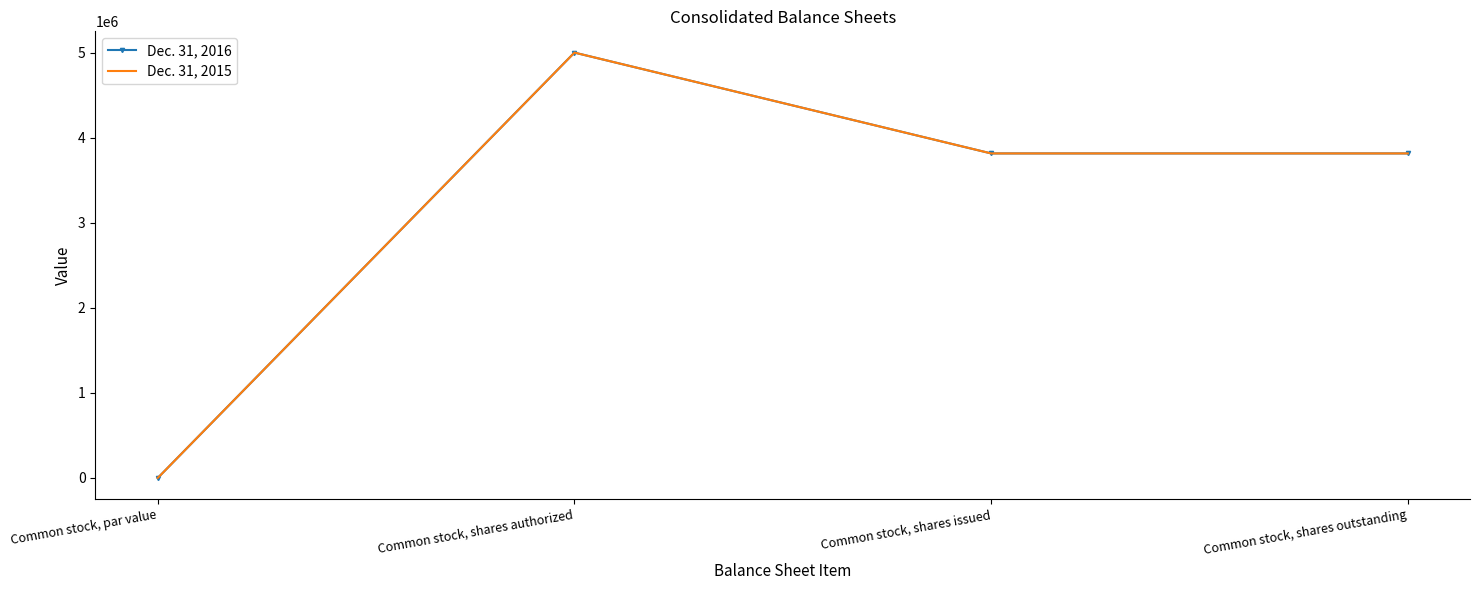

The value of Dec. 31, 2016 at Common stock, shares outstanding is 3814779. True or false?

True